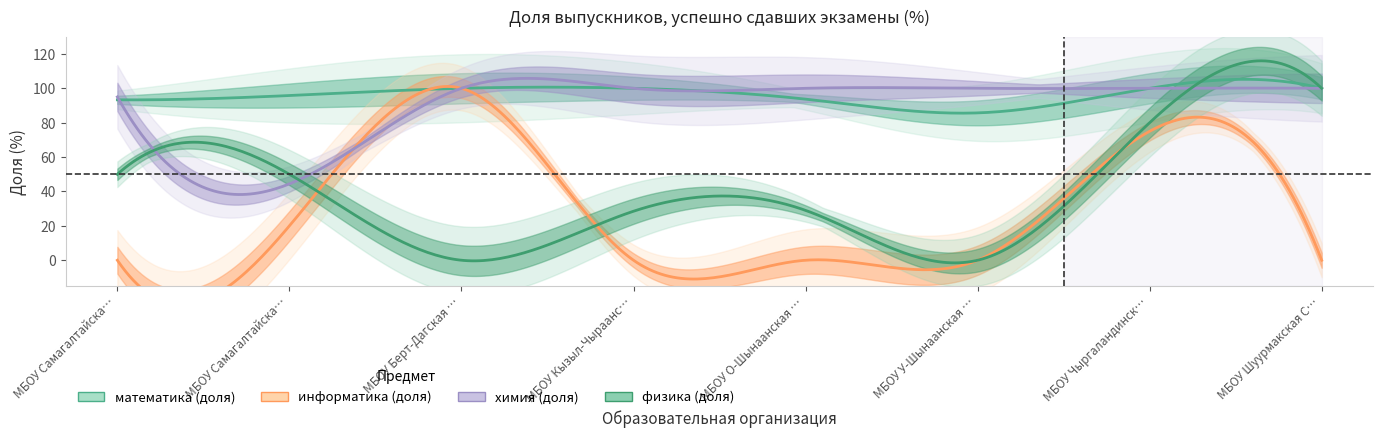

Count the number of data series in this chart.

4